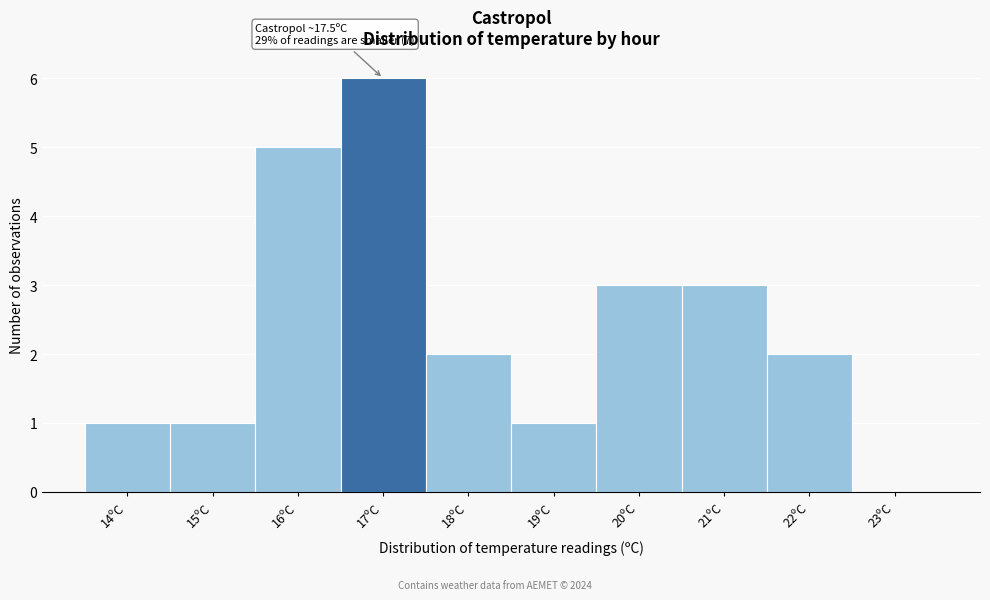

Reading left to right, extract all data points from this chart.

14ºC=1	15ºC=1	16ºC=5	17ºC=6	18ºC=2	19ºC=1	20ºC=3	21ºC=3	22ºC=2	23ºC=0